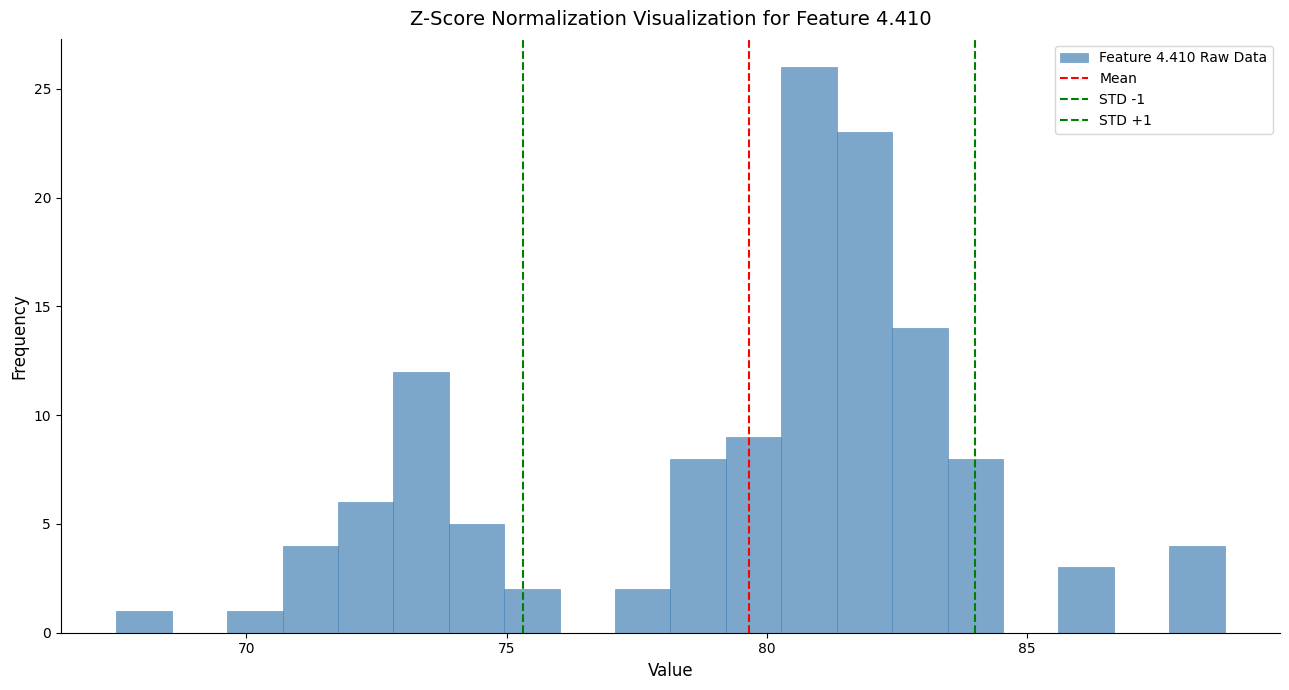

Read against the x-axis, roughly where is the centre of the tallest bar?

81.0